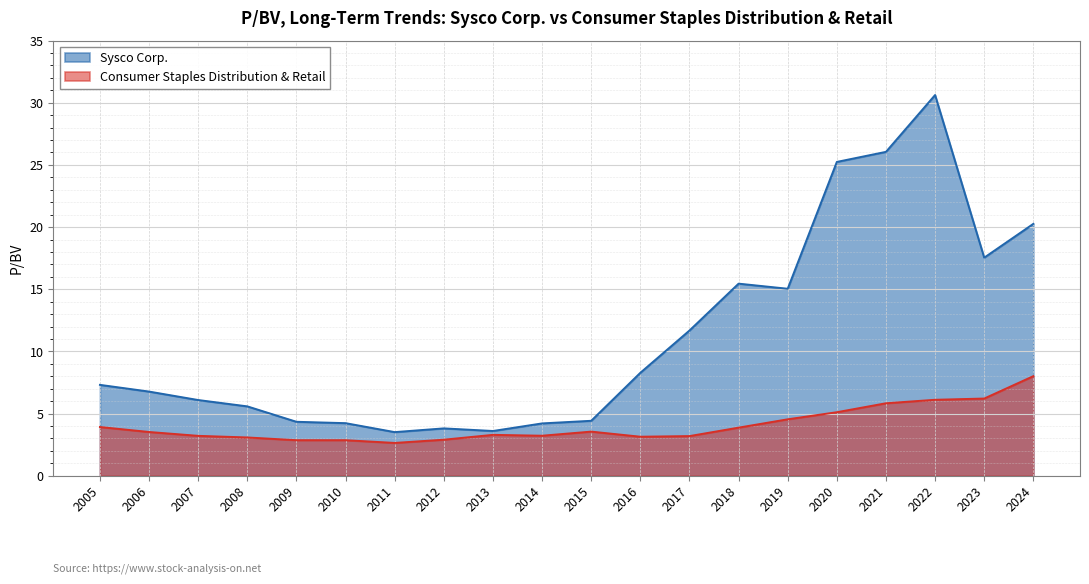

What is the maximum value for Sysco Corp.?

30.6